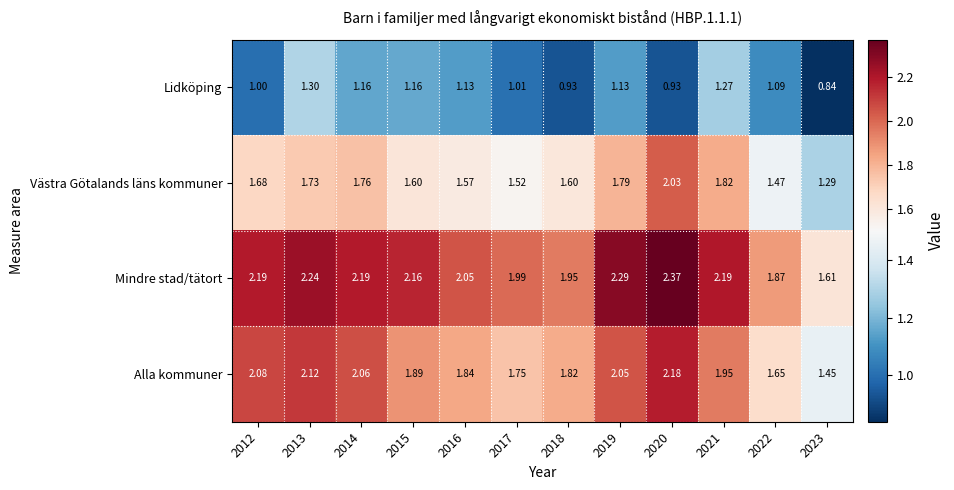

What is the total value across all series at 2015?

6.8